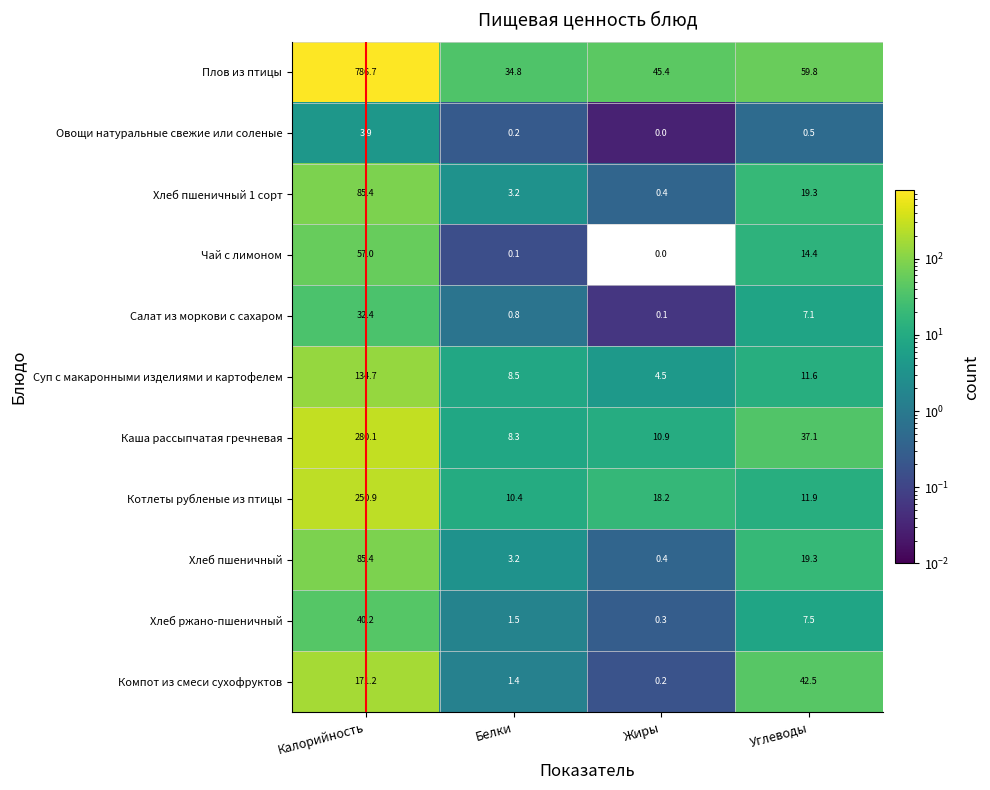

Rank the categories by Плов из птицы value from highest to lowest.

Калорийность, Углеводы, Жиры, Белки